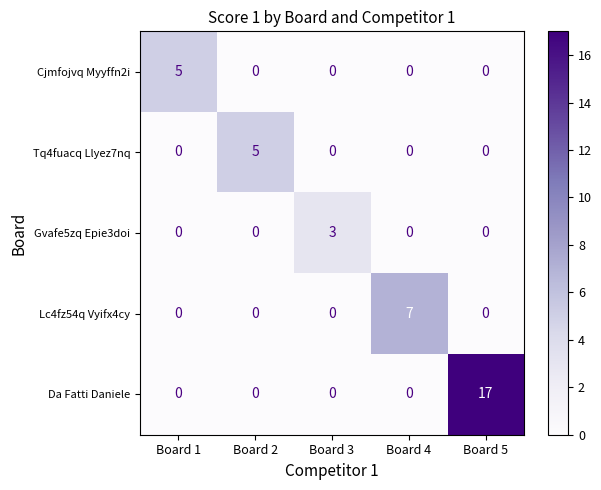

Reading right to left, extract all data points from this chart.

Cjmfojvq Myyffn2i: Board 5=0	Board 4=0	Board 3=0	Board 2=0	Board 1=5
Tq4fuacq Llyez7nq: Board 5=0	Board 4=0	Board 3=0	Board 2=5	Board 1=0
Gvafe5zq Epie3doi: Board 5=0	Board 4=0	Board 3=3	Board 2=0	Board 1=0
Lc4fz54q Vyifx4cy: Board 5=0	Board 4=7	Board 3=0	Board 2=0	Board 1=0
Da Fatti Daniele: Board 5=17	Board 4=0	Board 3=0	Board 2=0	Board 1=0